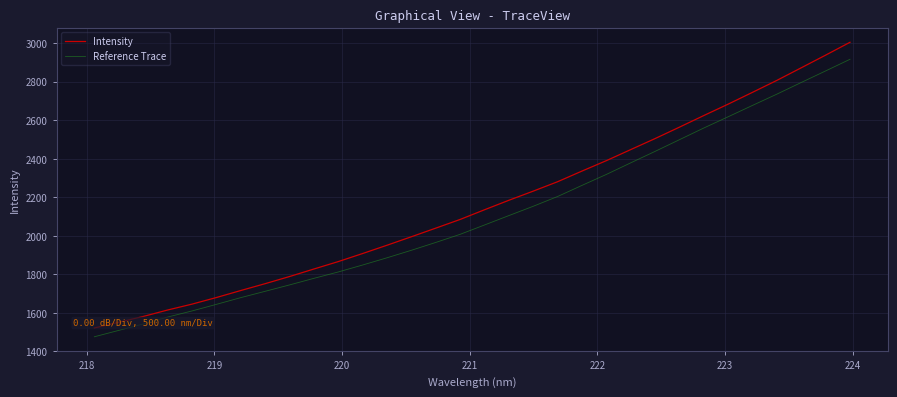

What is the difference between the maximum and minimum values in the Intensity series?

1482.6